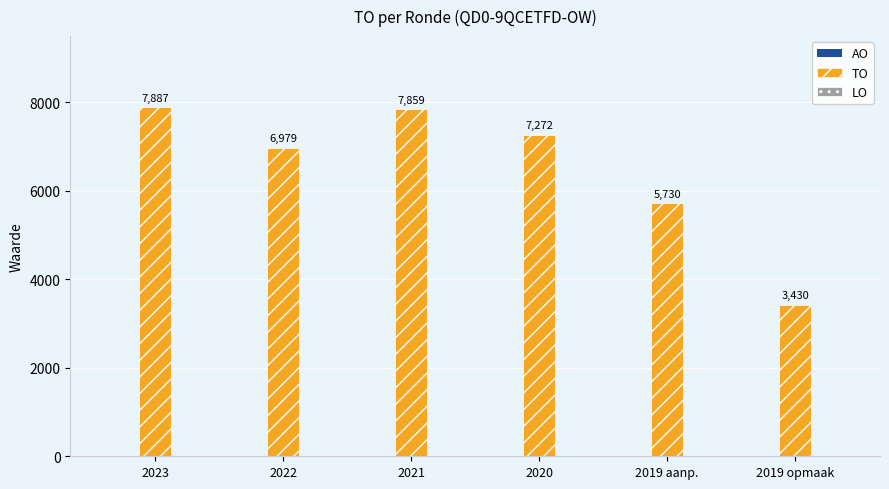

Reading left to right, extract all data points from this chart.

7887	6979	7859	7272	5730	3430